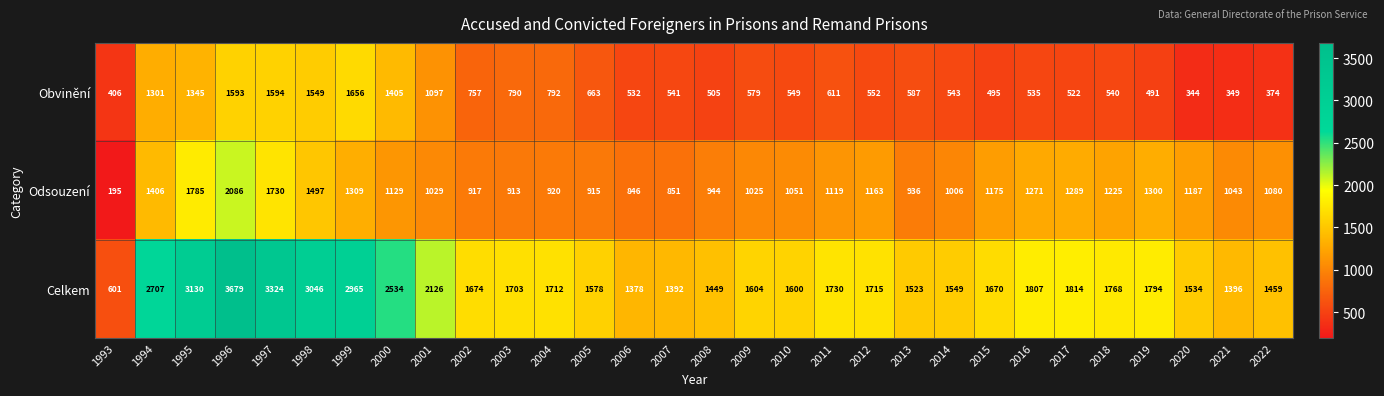

Rank the series at 2009 from lowest to highest value.

Obvinění, Odsouzení, Celkem